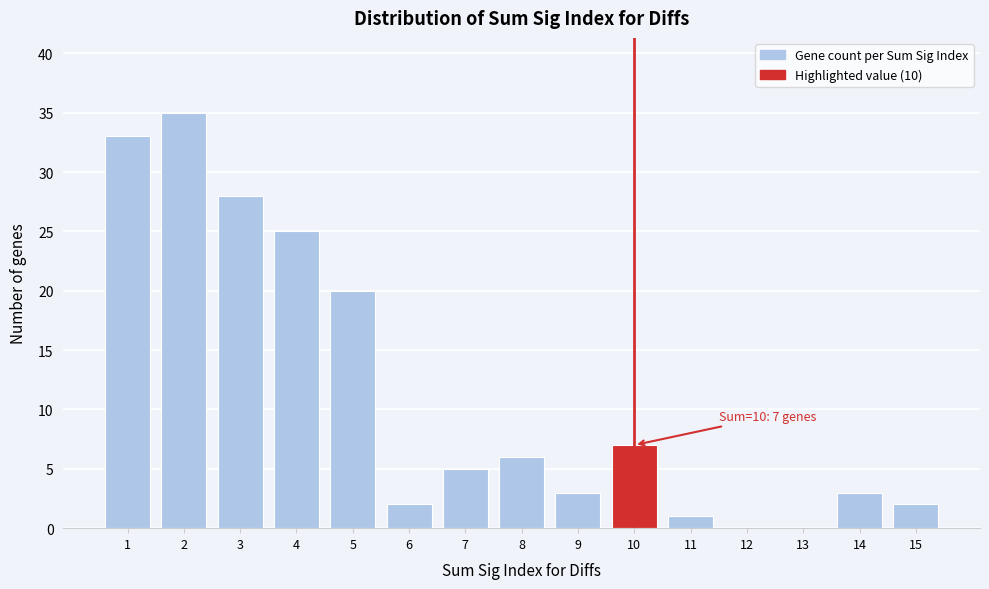

Which range on the x-axis has the tallest bar?

1.5 to 2.5